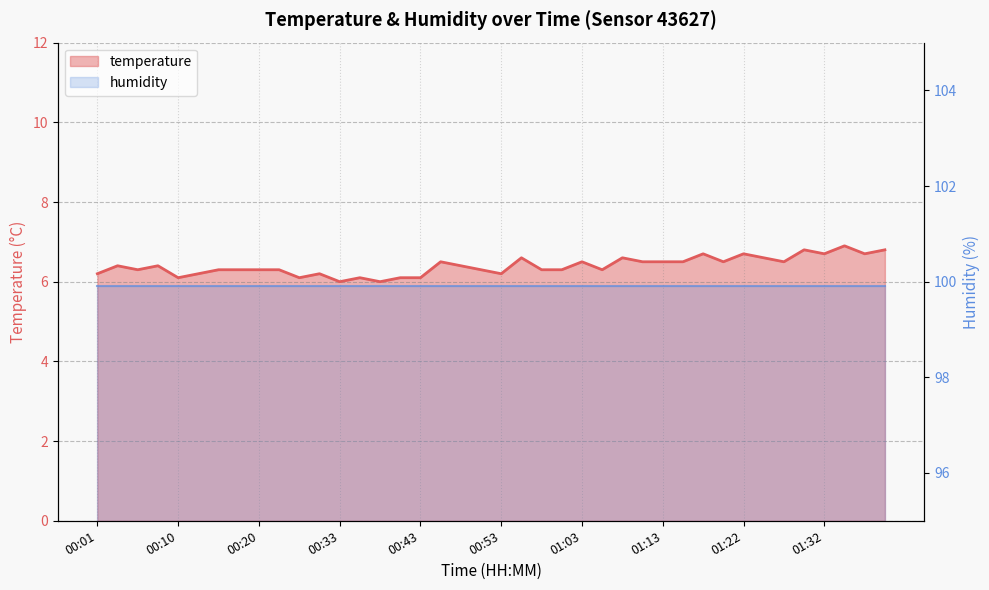

At which category does the data reach its first local peak?

00:03